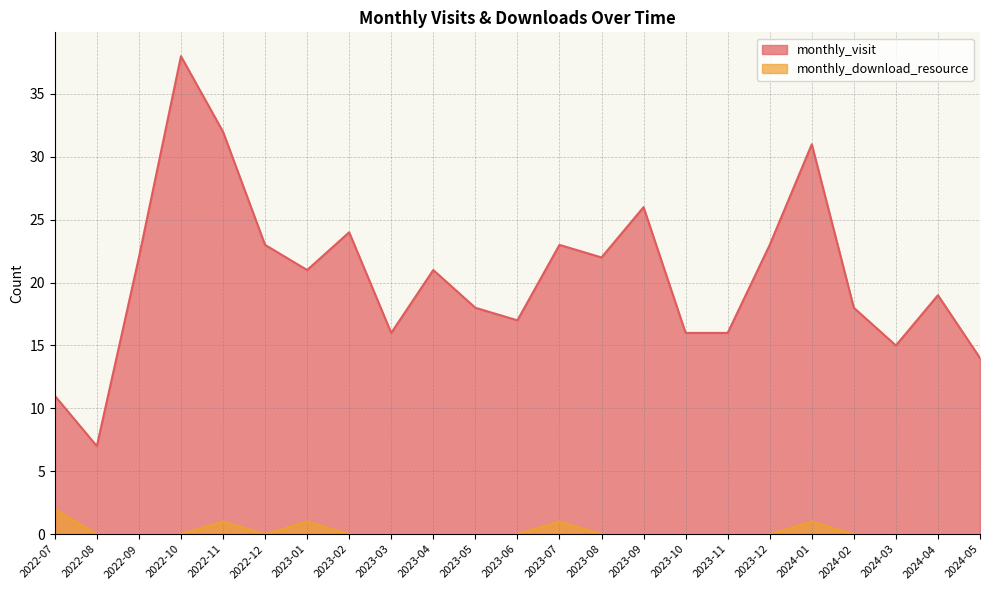

True or false: monthly_visit and monthly_download_resource intersect in this chart.

False